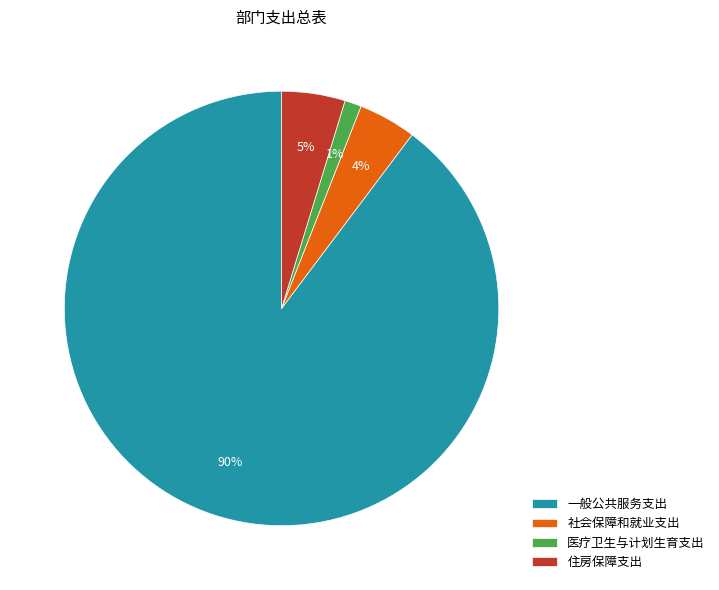

Between 一般公共服务支出 and 住房保障支出, which is larger?

一般公共服务支出